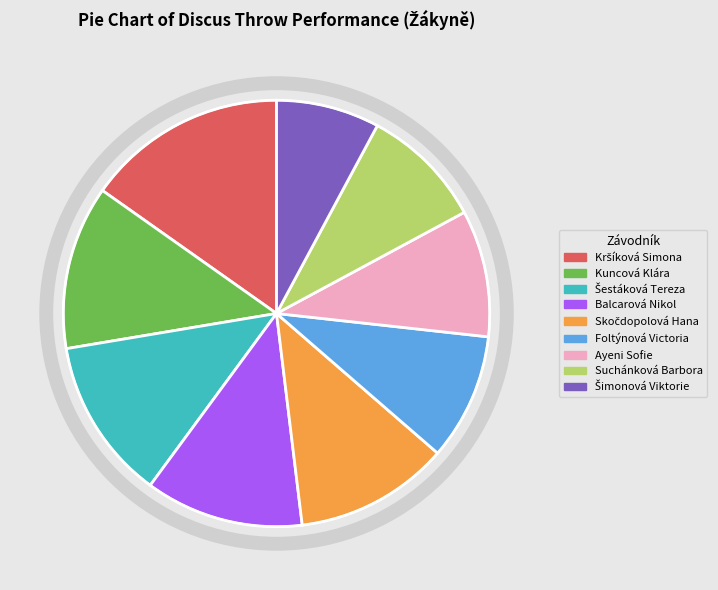

Is there a majority slice in this chart?

No